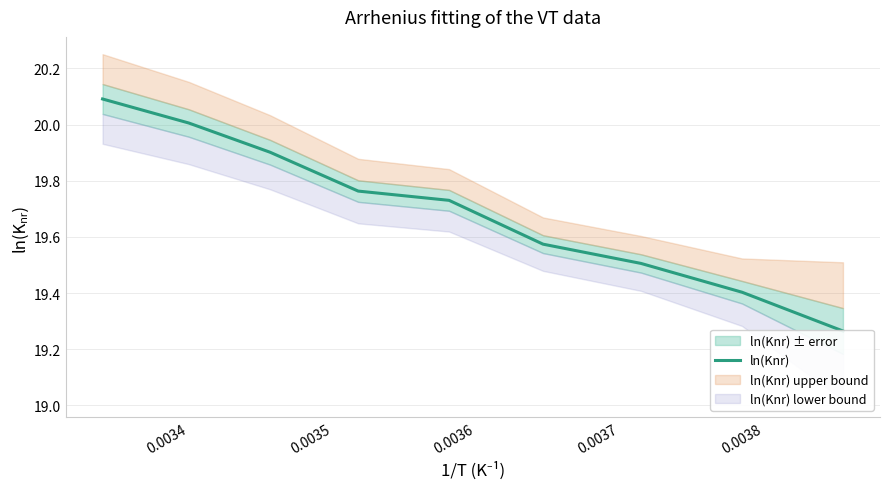

What is the greatest value displayed?

20.1